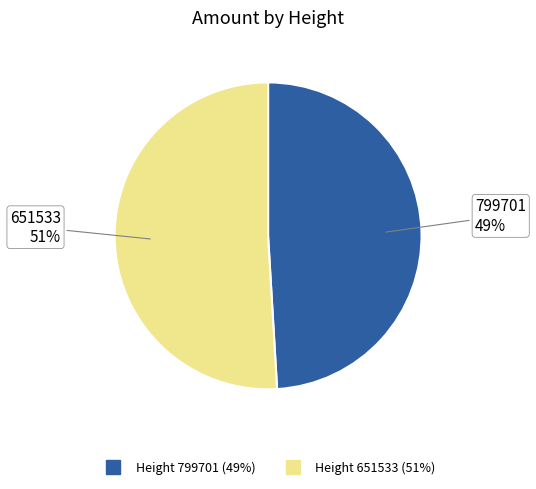

How many segments does this pie chart have?

2